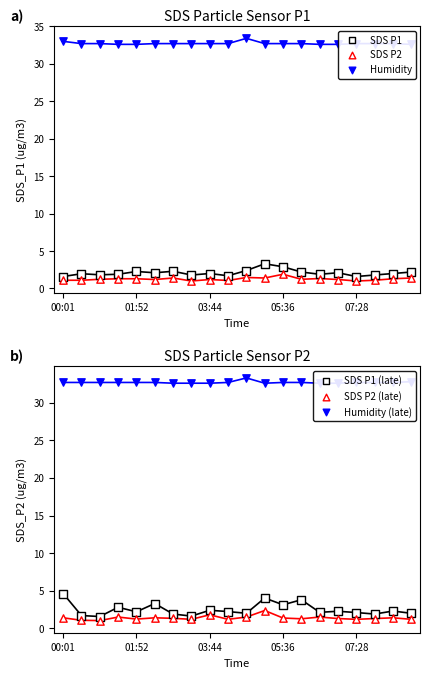

At which category is the sum across all series the highest?

11